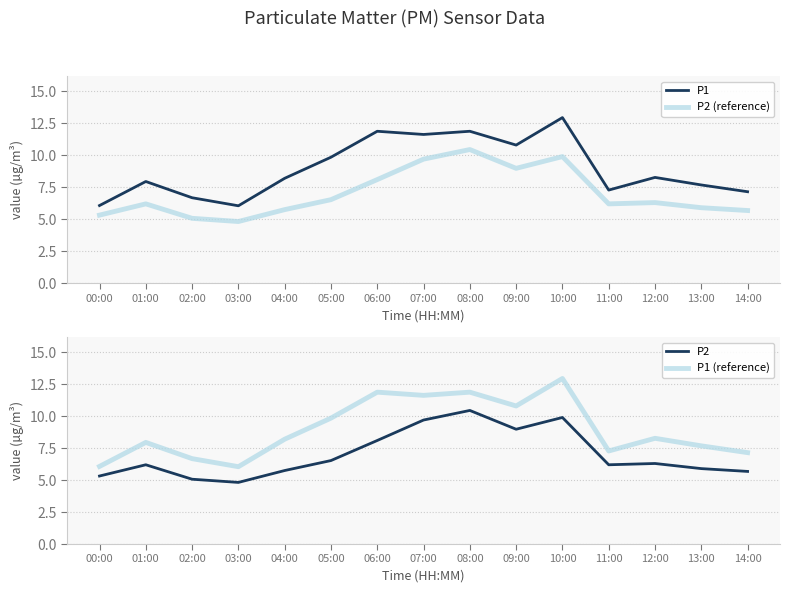

At which label does P1 first exceed 8?

04:00